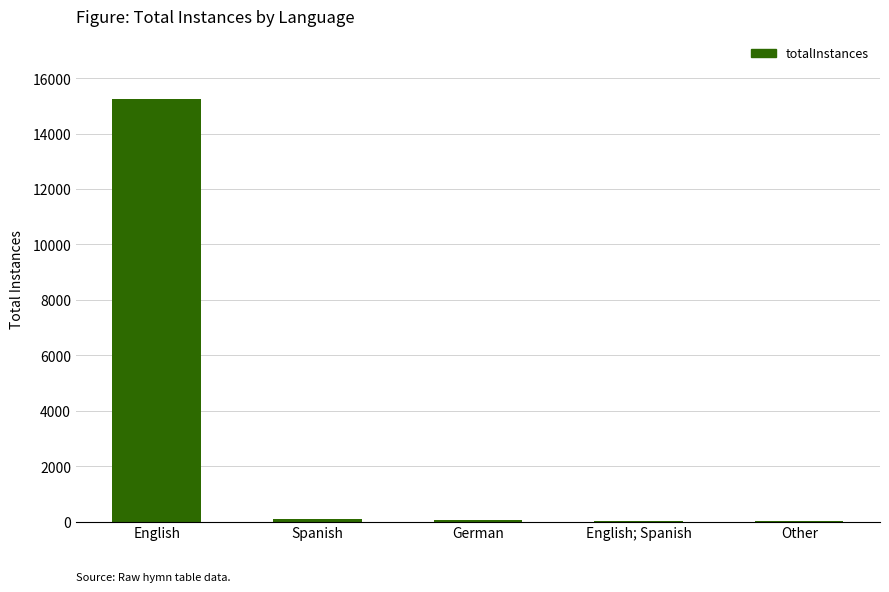

True or false: the data shows 15234 at English.

True